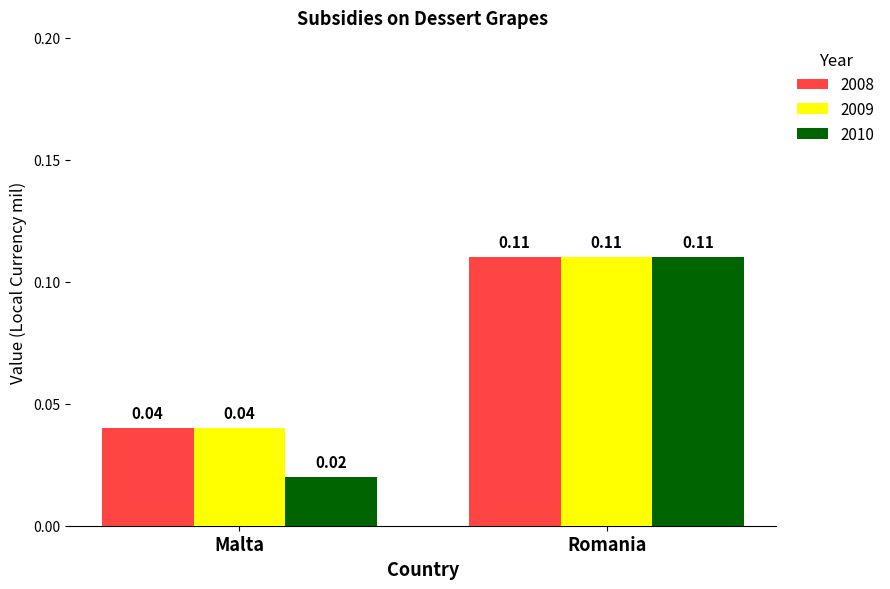

At which category is the sum across all series the highest?

Romania